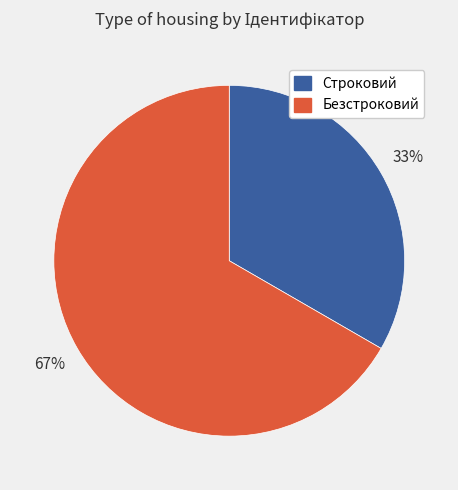

What percentage is the Безстроковий slice, to the nearest percent?

67%